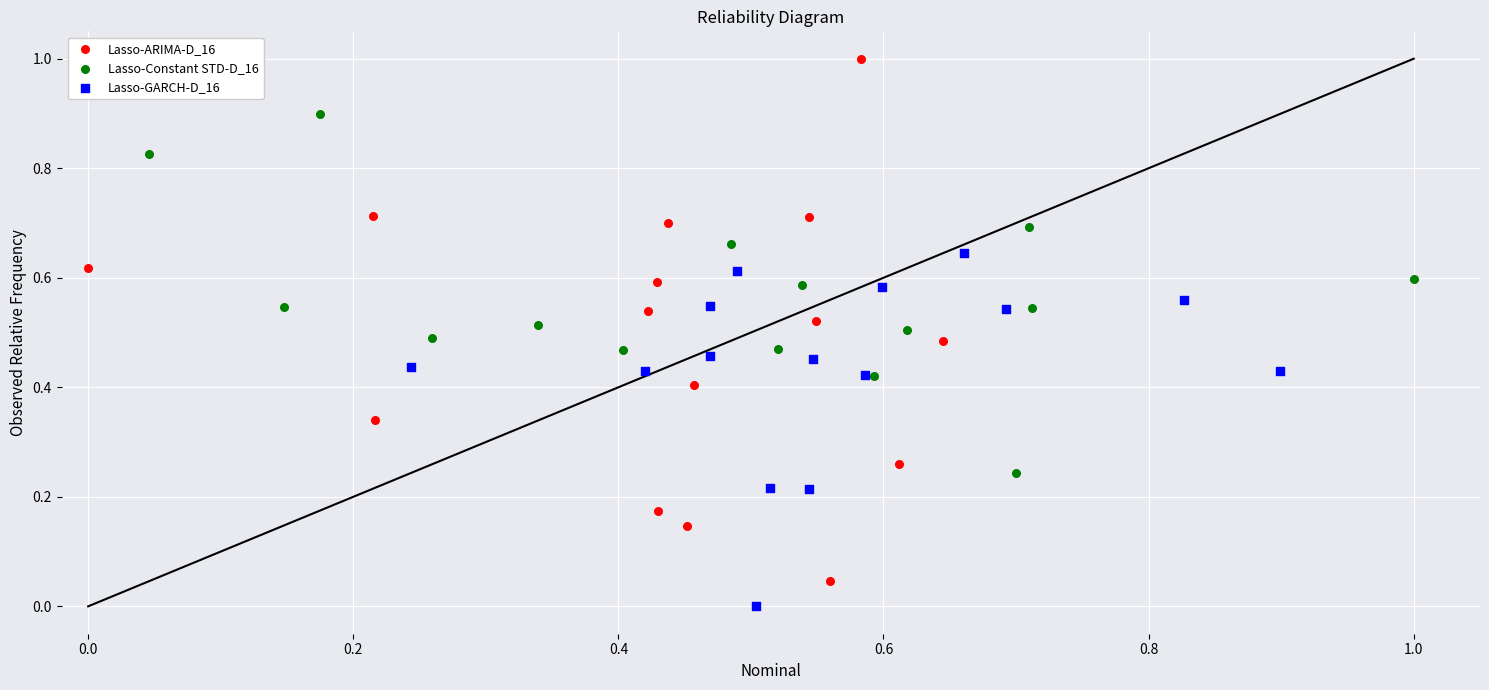

Which series reaches the minimum Y coordinate?

Lasso-GARCH-D_16